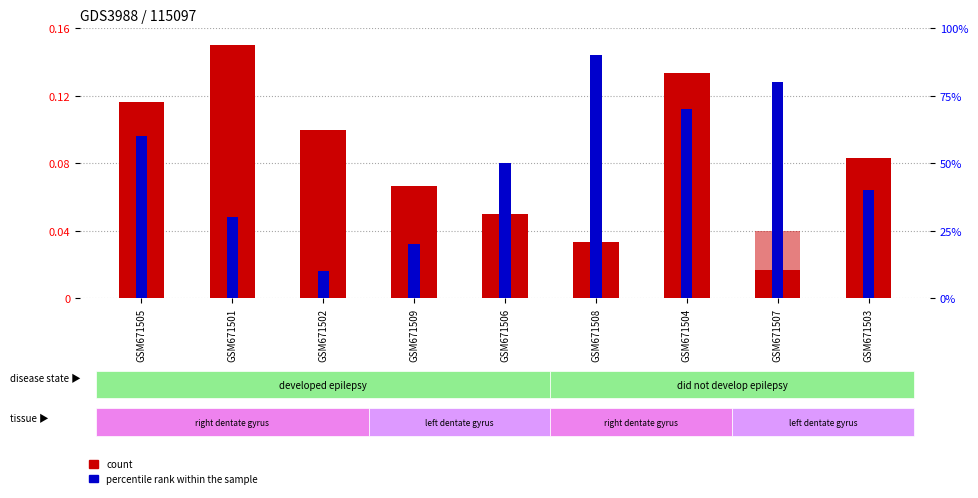

At which category is the sum across all series the highest?

GSM671508